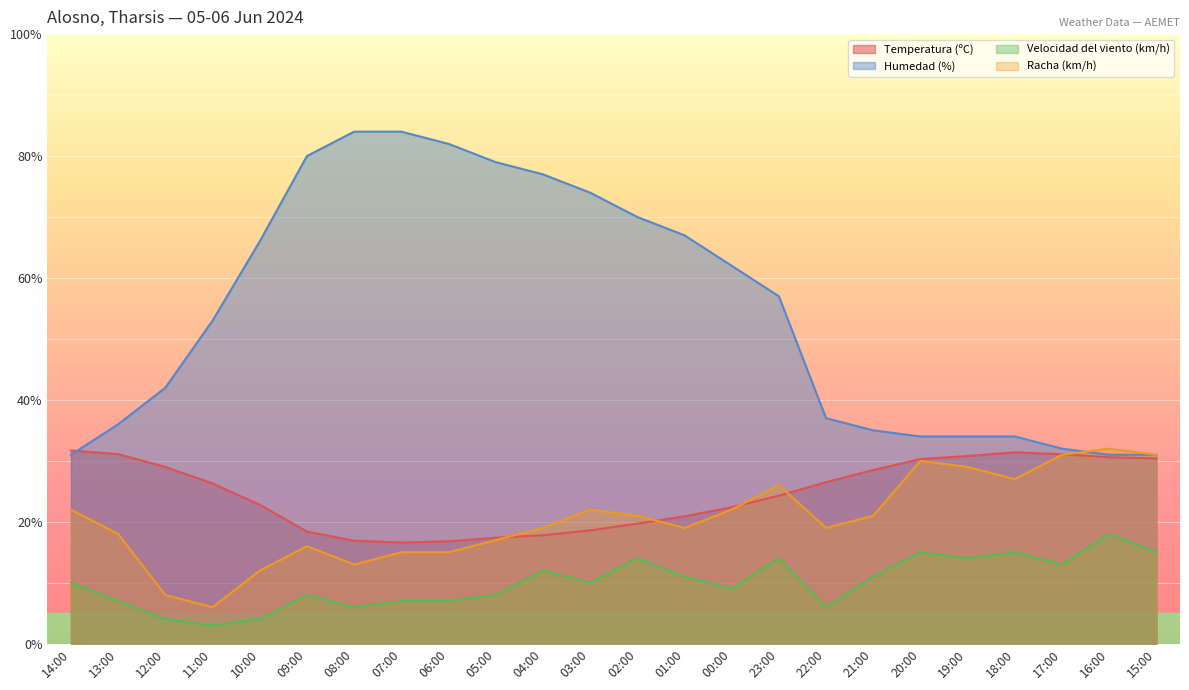

What is the difference between the Velocidad del viento (km/h) values at 12:00 and 15:00?

11.0